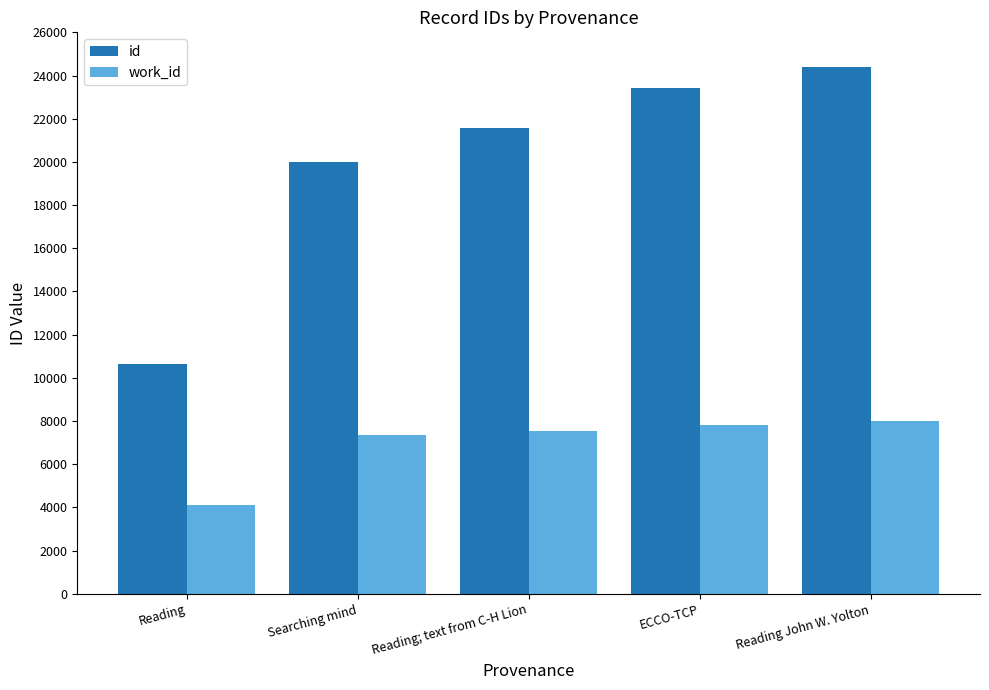

At which category does the chart reach its minimum across all series?

Reading